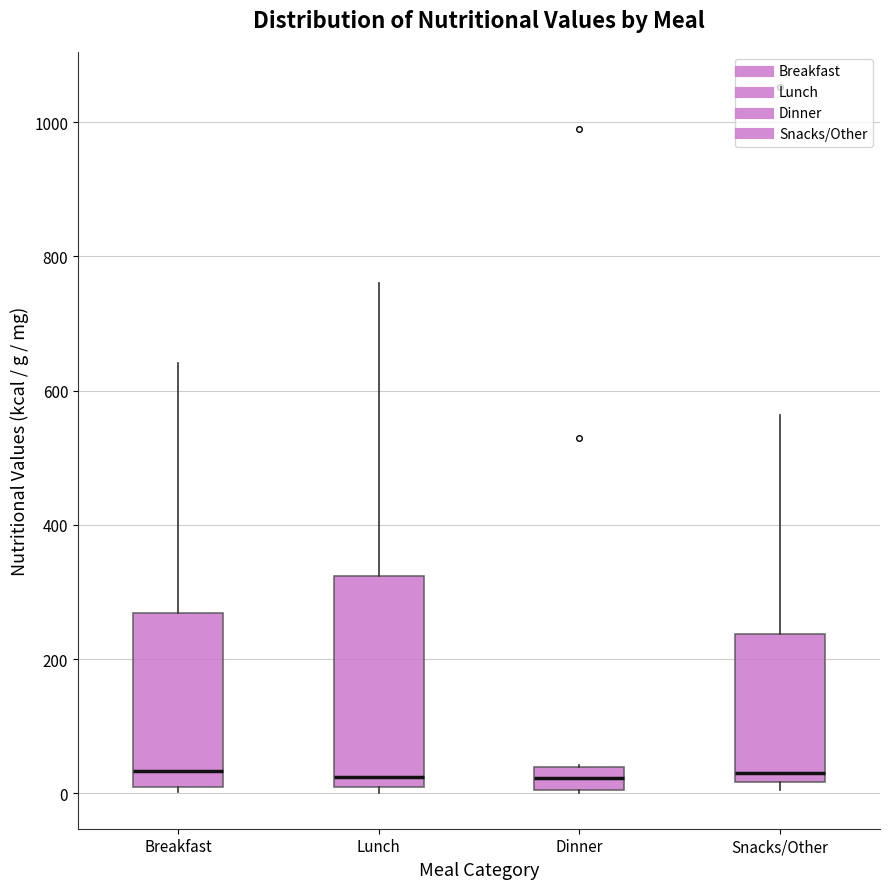

Comparing the boxes themselves (not the whiskers), which one is the tallest?

Lunch